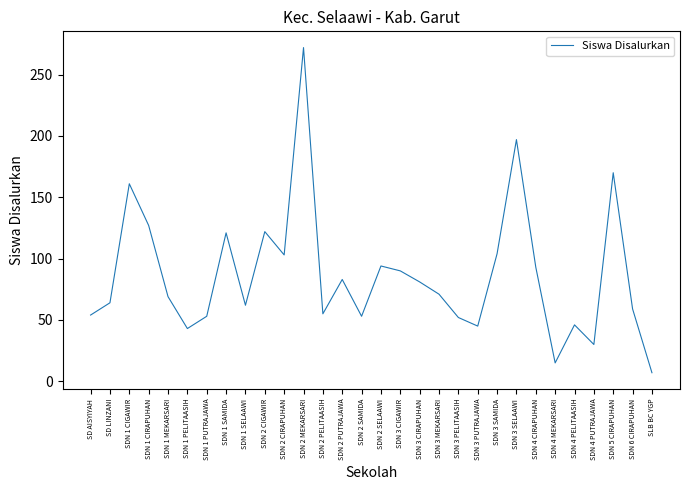

At which label is the value closest to 139?

SDN 1 CIRAPUHAN